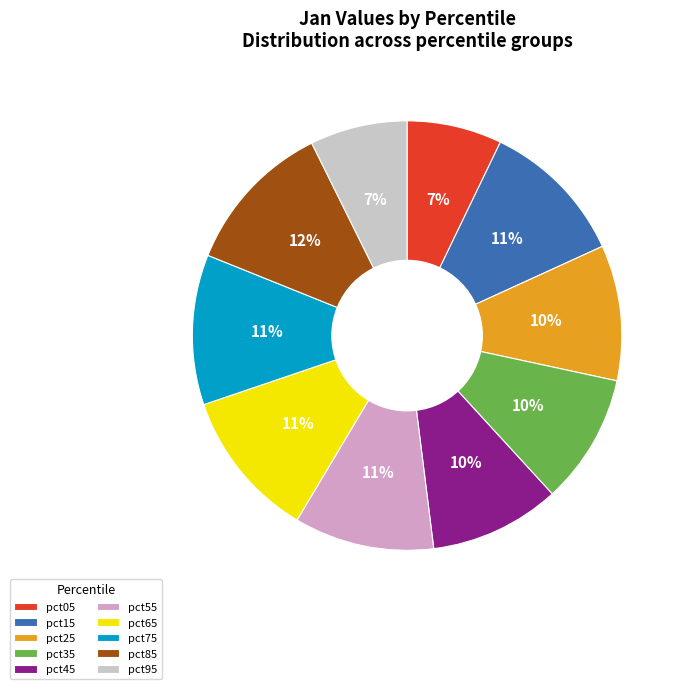

Is it true that pct15 is 11% of the pie?

True